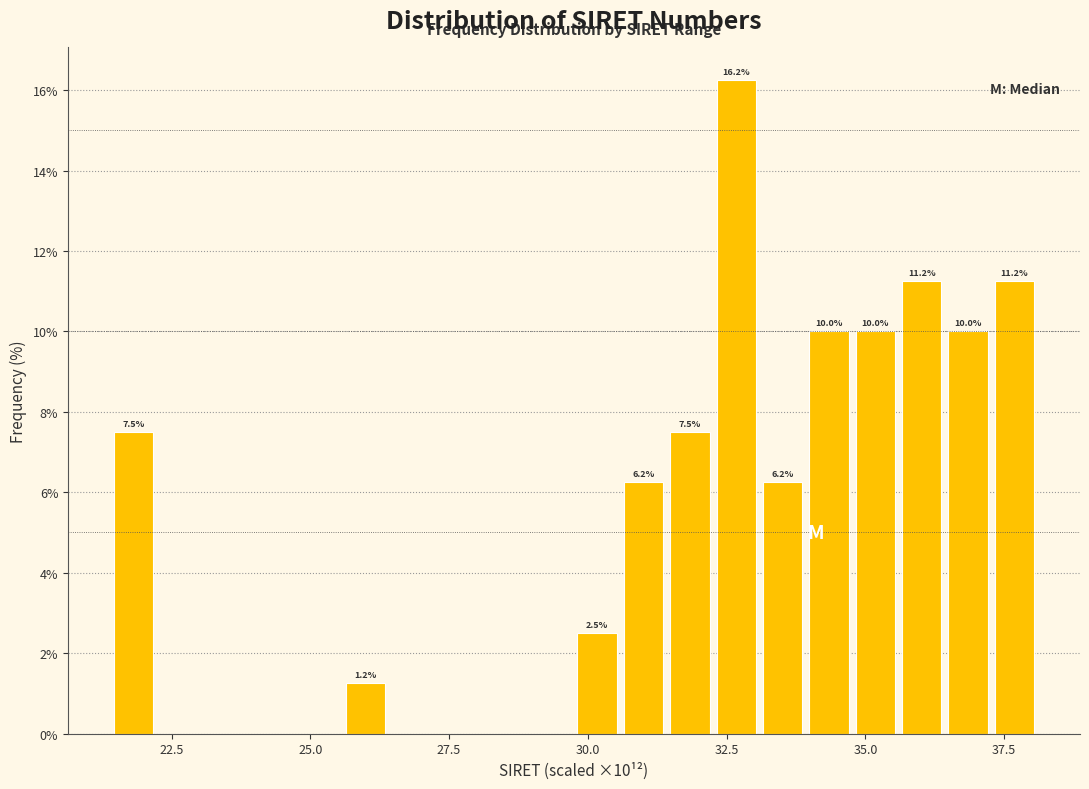

Read against the x-axis, roughly where is the centre of the tallest bar?

32.5